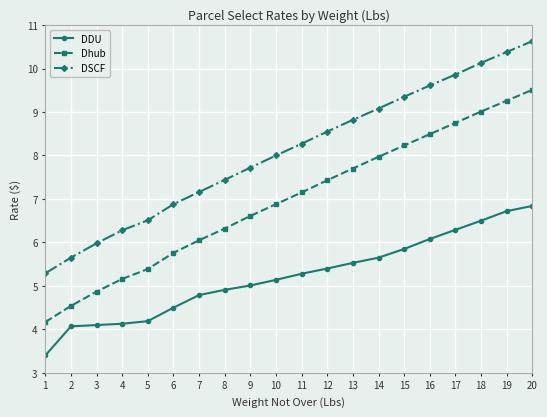

List the series in order of their overall mean, lowest first.

DDU, Dhub, DSCF